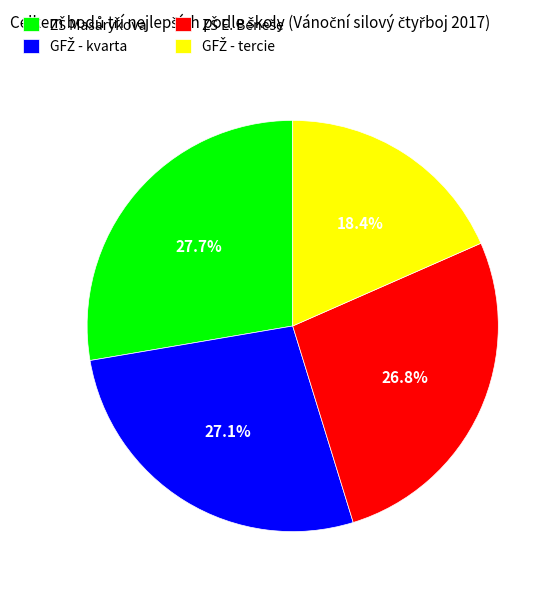

Does any single category account for the majority?

No